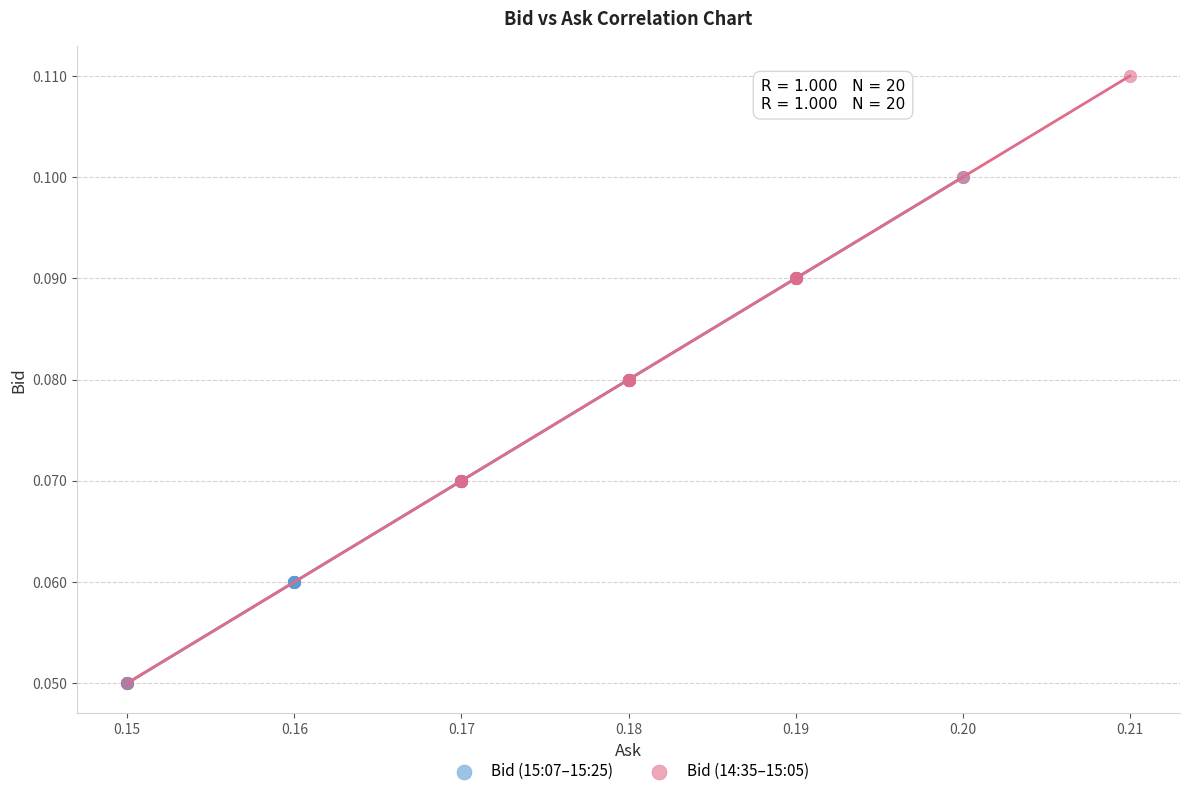

Which series has the widest spread of Y values?

Bid (14:35–15:05)